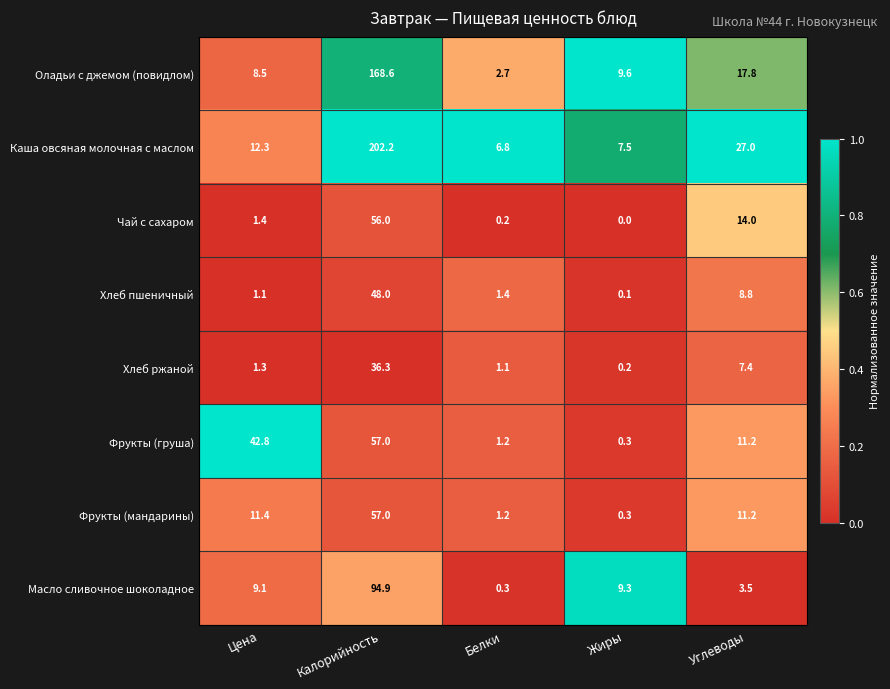

Which label corresponds to the smallest value in the chart?

Жиры